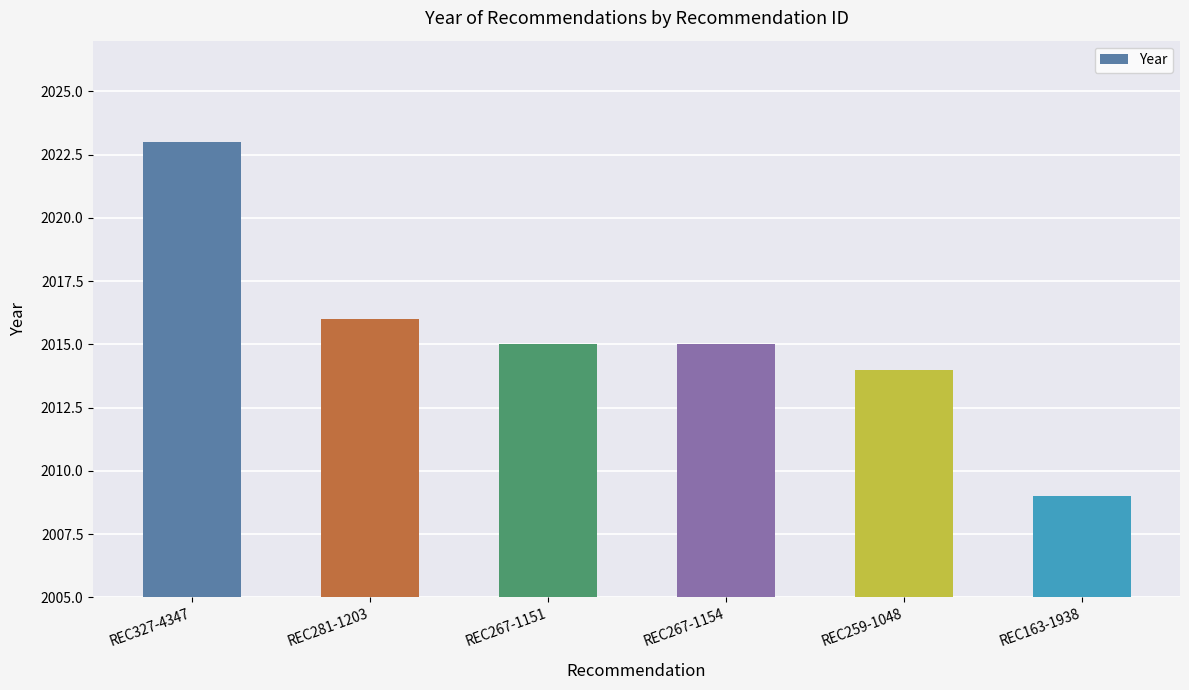

How many bars are there in total?

6